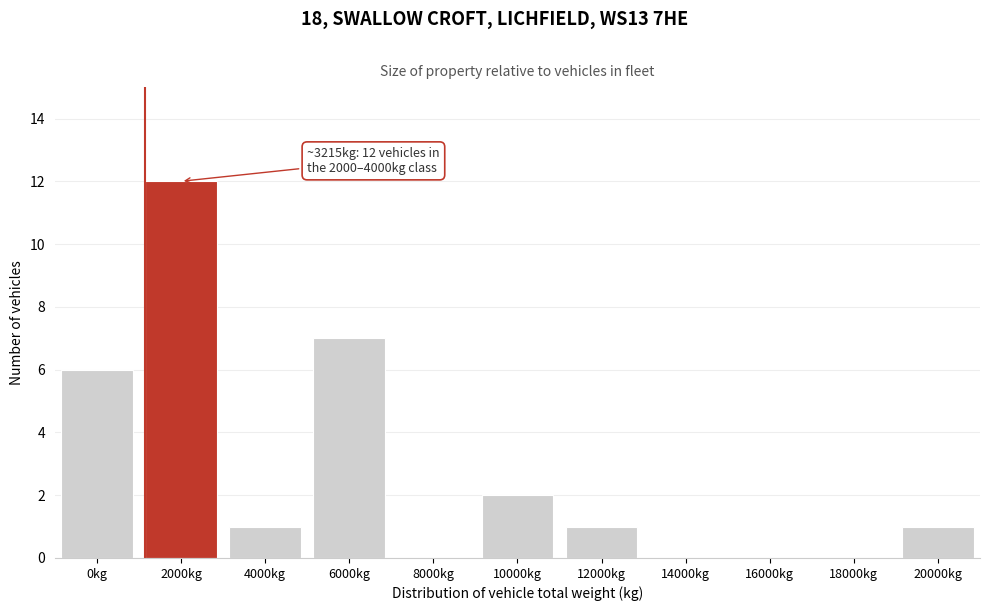

Reading left to right, what are all the values shown in this chart?

0kg=6	2000kg=12	4000kg=1	6000kg=7	8000kg=0	10000kg=2	12000kg=1	14000kg=0	16000kg=0	18000kg=0	20000kg=1